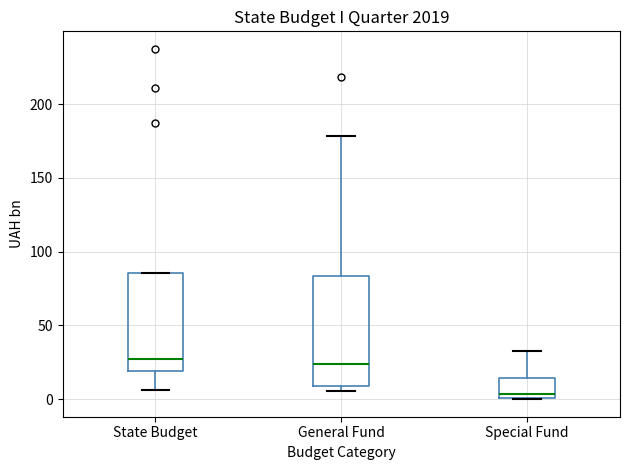

Where does the upper whisker of the box for General Fund end on the y-axis? The values are not printed on the chart, so give them approximately, as read against the axis.

180